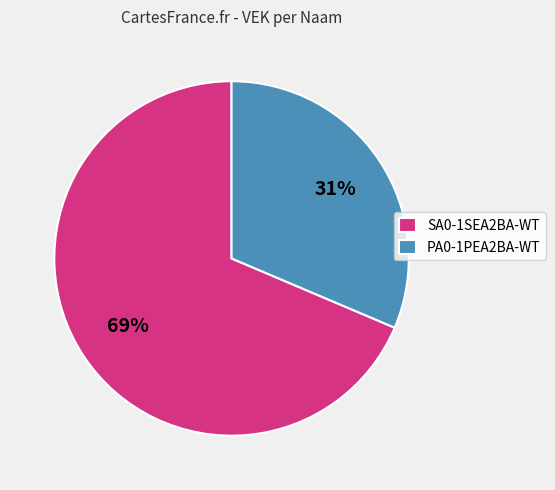

True or false: SA0-1SEA2BA-WT accounts for 60% of the total.

False